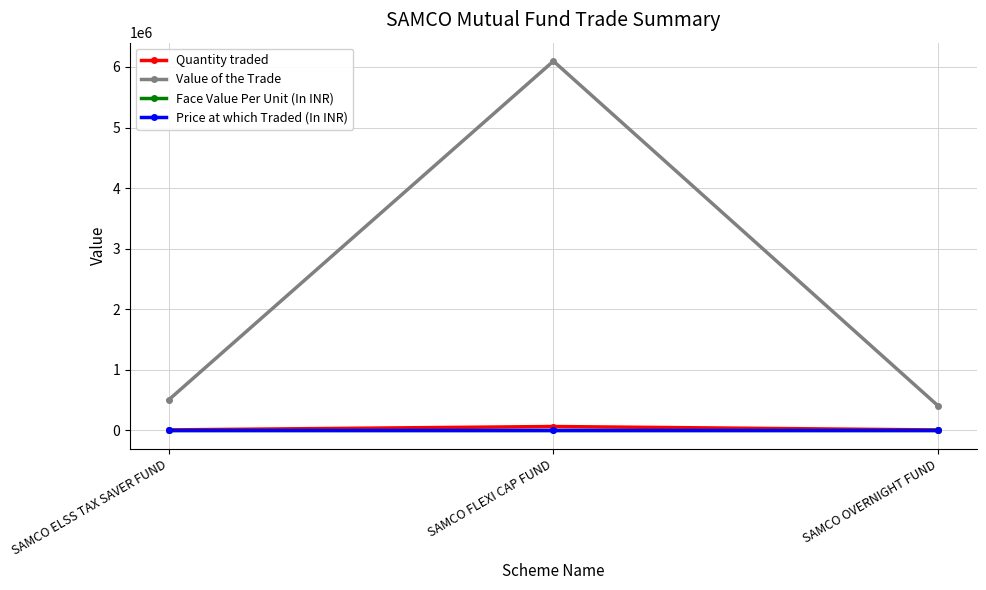

What is the difference between the highest and lowest values at SAMCO ELSS TAX SAVER FUND?

499642.9